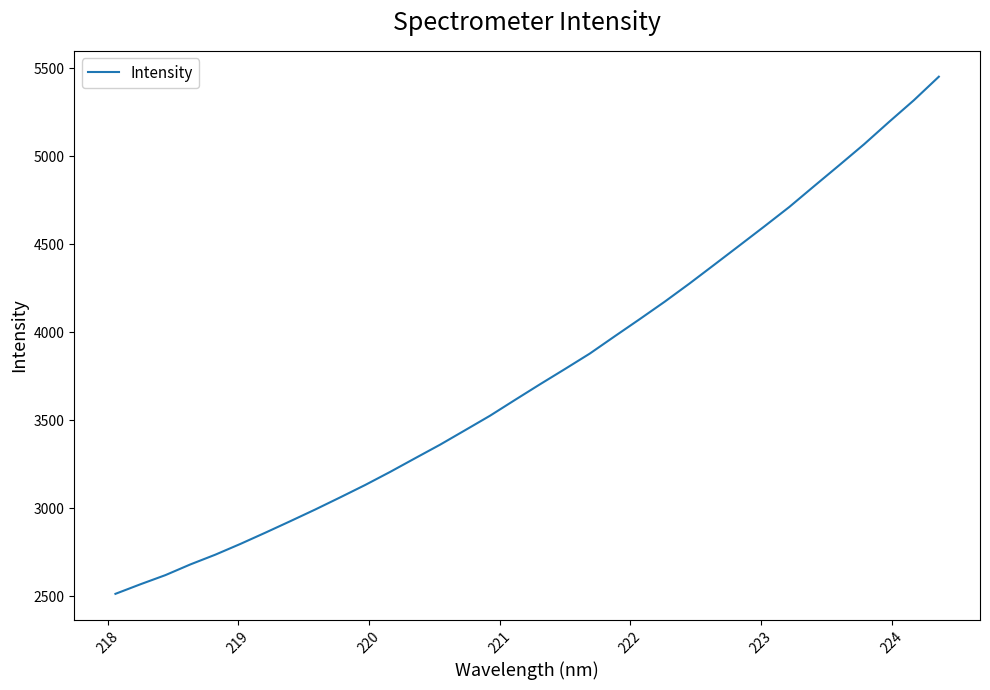

What is the minimum value shown in the chart?

2514.8